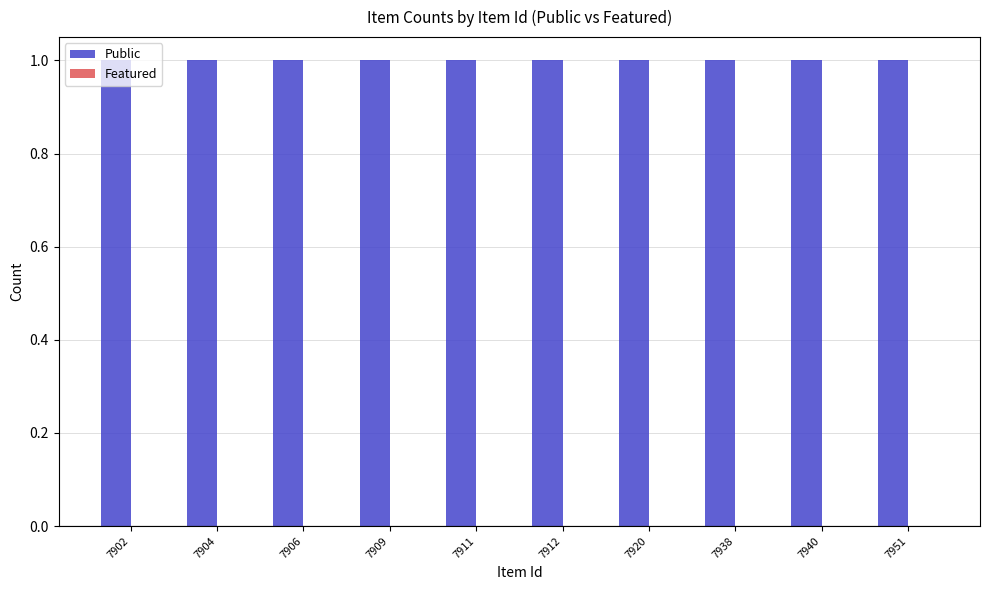

Which series has the largest total across all categories?

Public